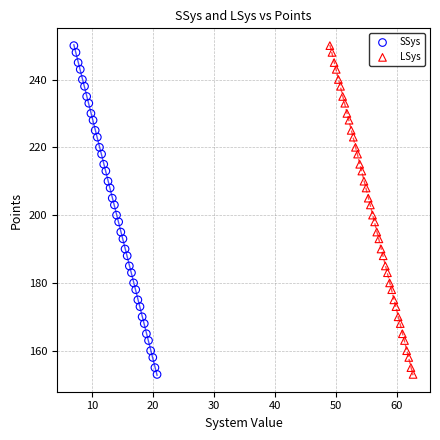

What are all the series names shown in the legend?

SSys, LSys